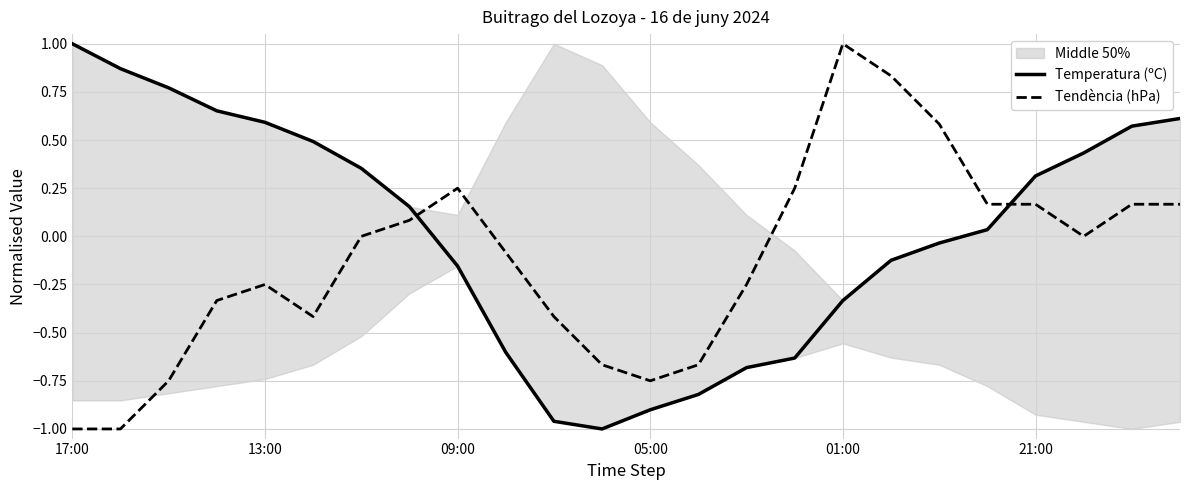

What is the maximum value for Tendència (hPa)?

1.0